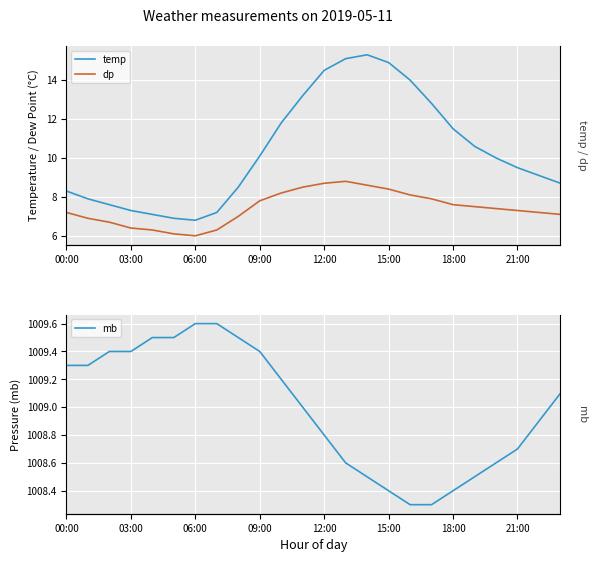

How many interior local valleys does the temp series have?

1